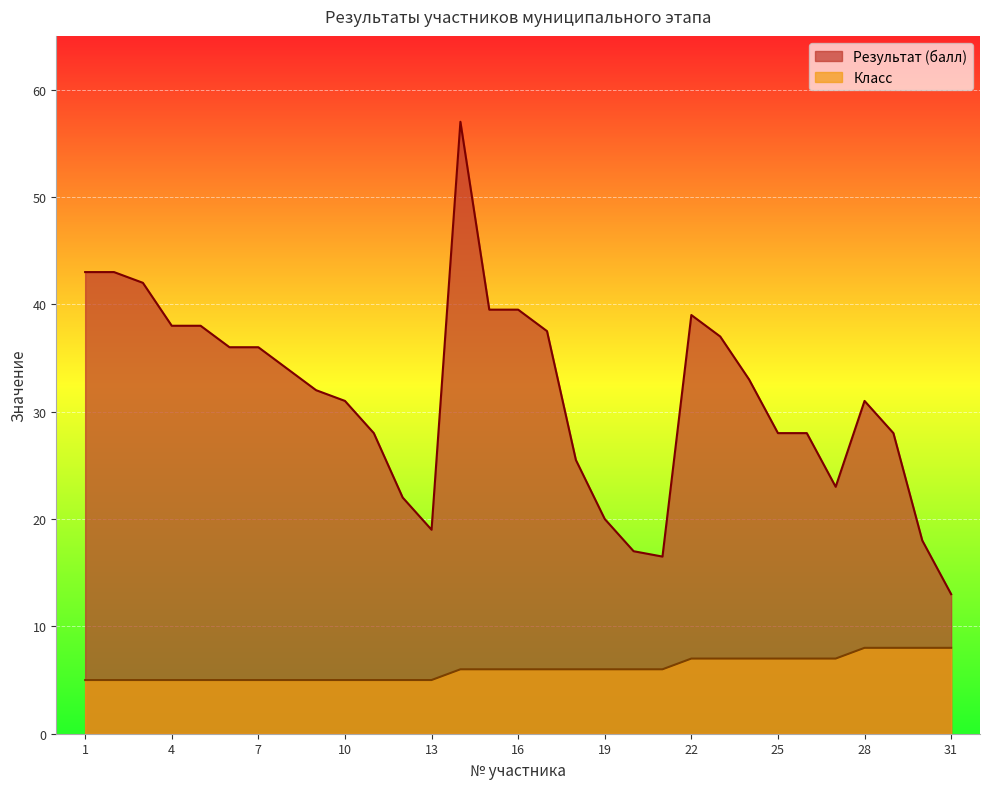

How many data points does each series have?

31